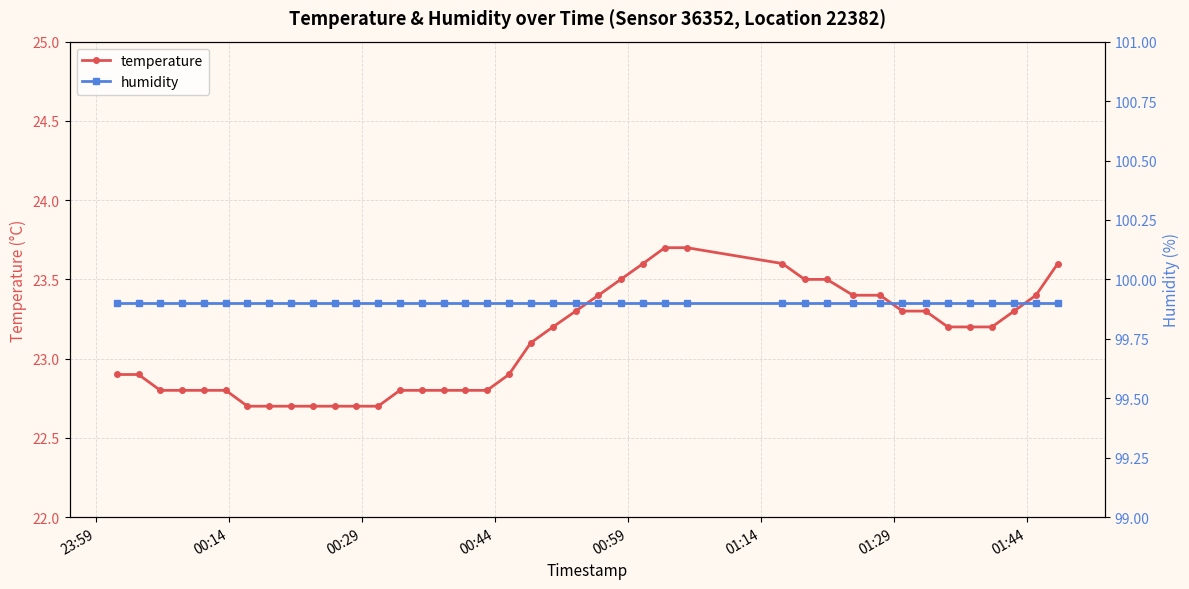

What is the highest value of the temperature series?

23.7